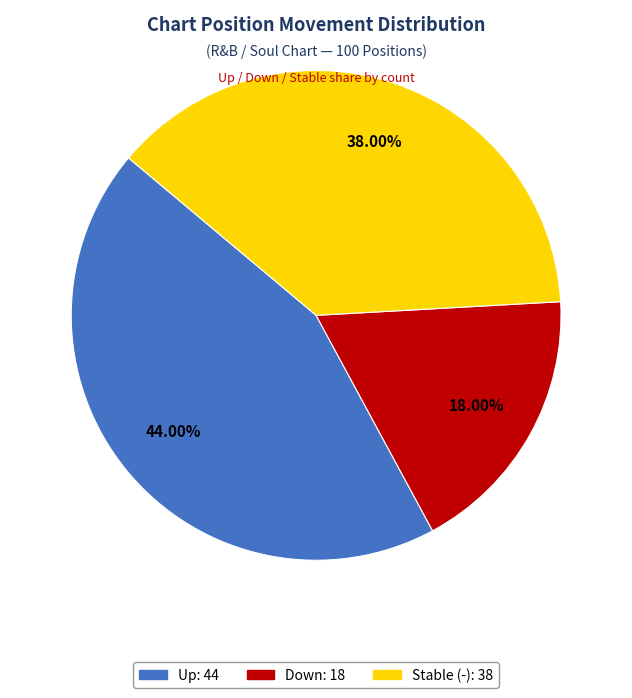

Is there a majority slice in this chart?

No